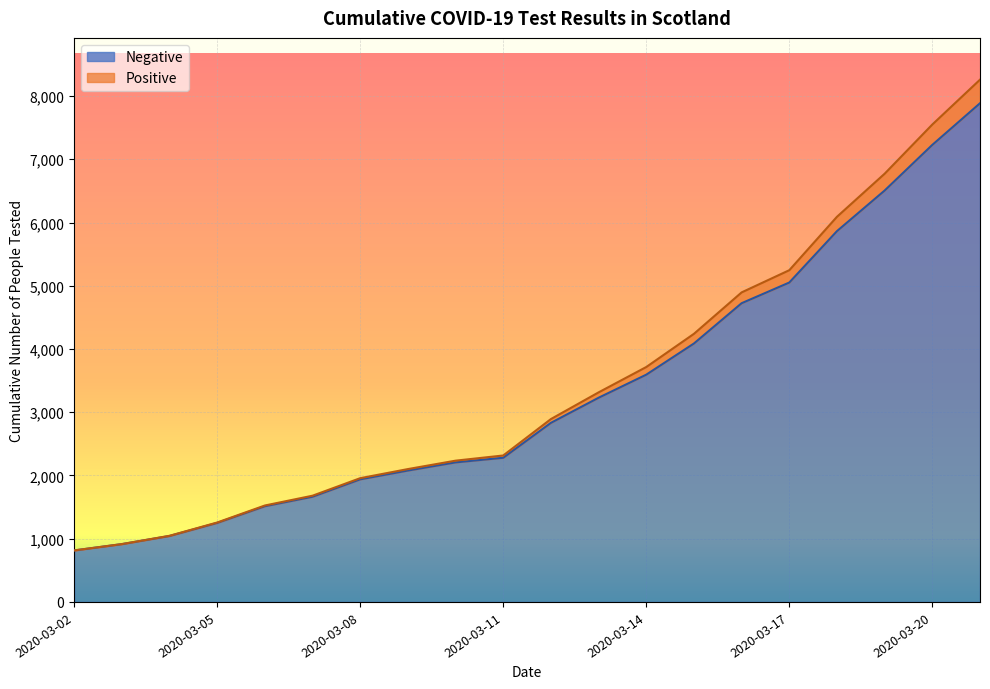

True or false: Positive has a value of 2892 at 2020-03-12.

True